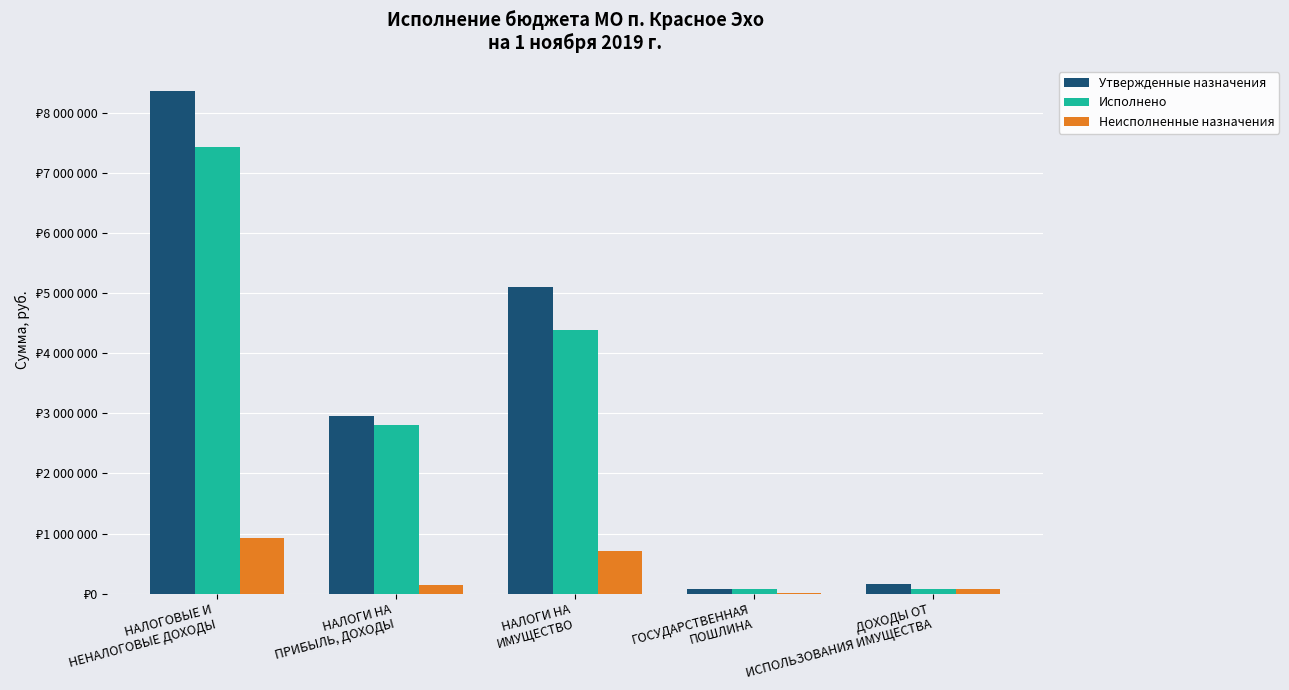

Is the value of Неисполненные назначения at ГОСУДАРСТВЕННАЯ
ПОШЛИНА greater than the value of Утвержденные назначения at НАЛОГОВЫЕ И
НЕНАЛОГОВЫЕ ДОХОДЫ?

No